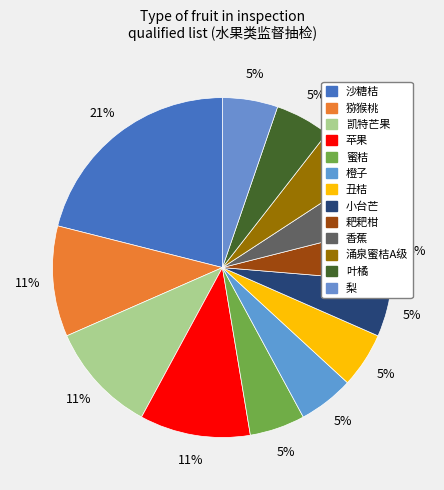

Which category has the biggest portion of the pie?

沙糖桔